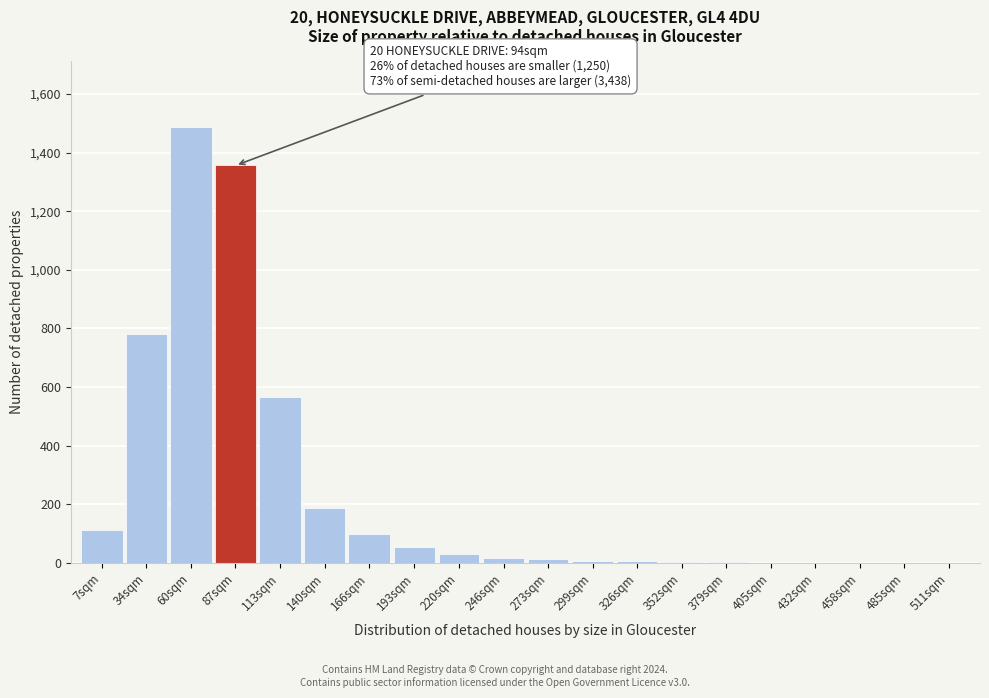

What is the change in value from 87sqm to 485sqm?

-1356